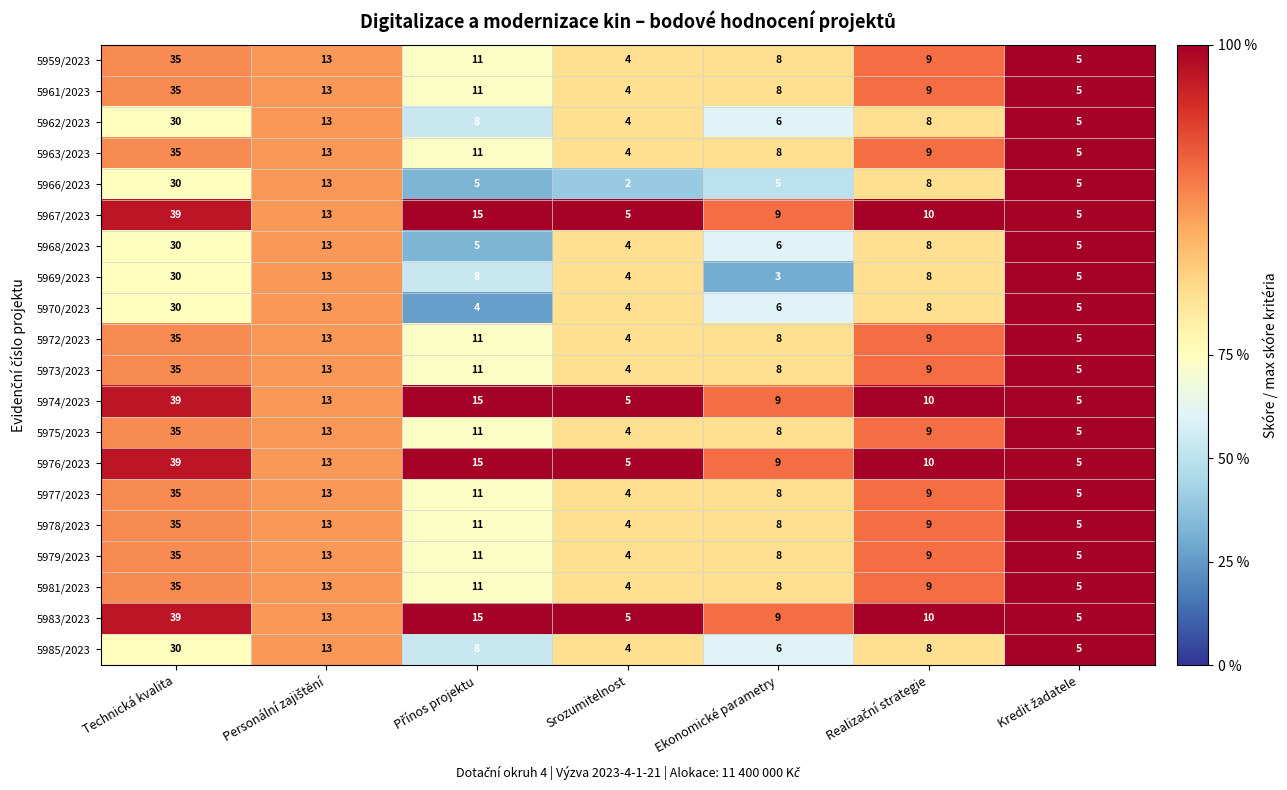

At which category is the sum across all series the highest?

Technická kvalita